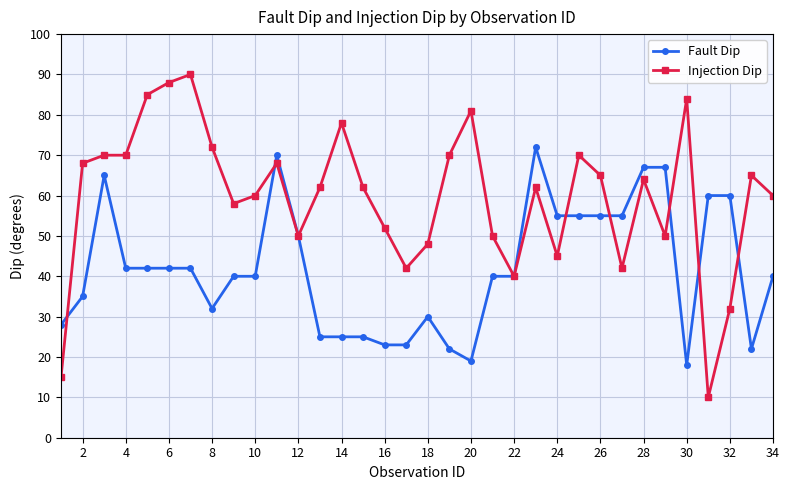

Rank the series by their average value, from highest to lowest.

Injection Dip, Fault Dip